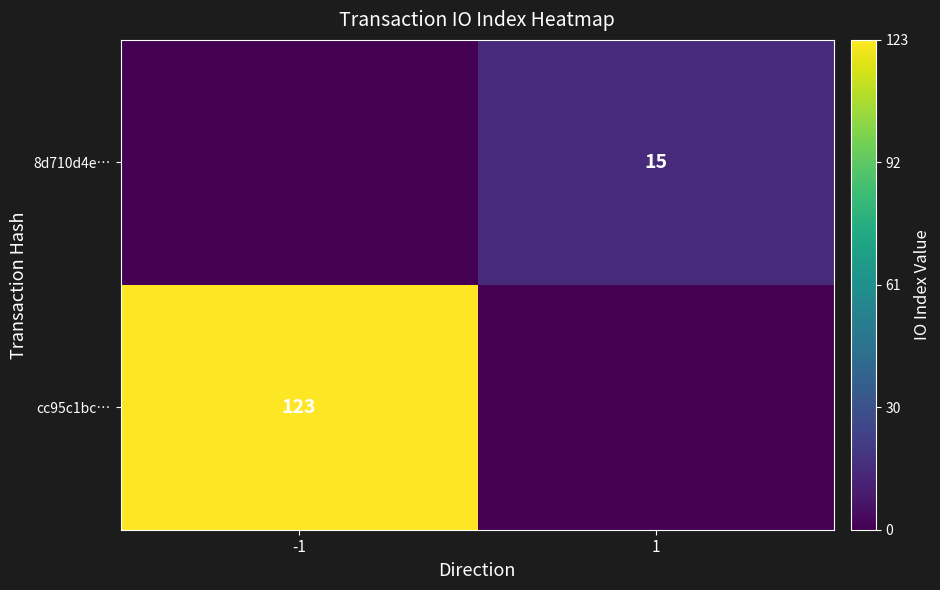

The value of 8d710d4e… at 1 is 15. True or false?

True